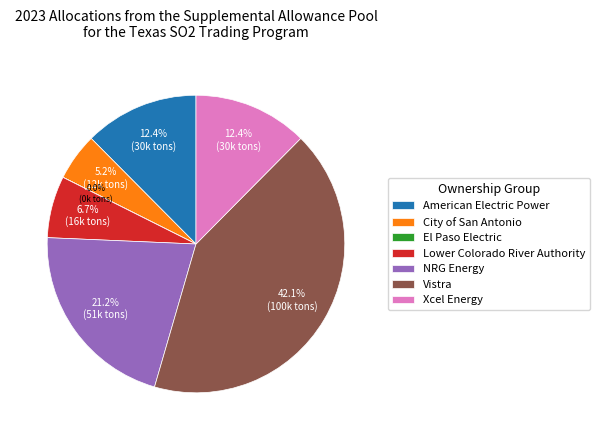

Which has a higher value, Lower Colorado River Authority or American Electric Power?

American Electric Power